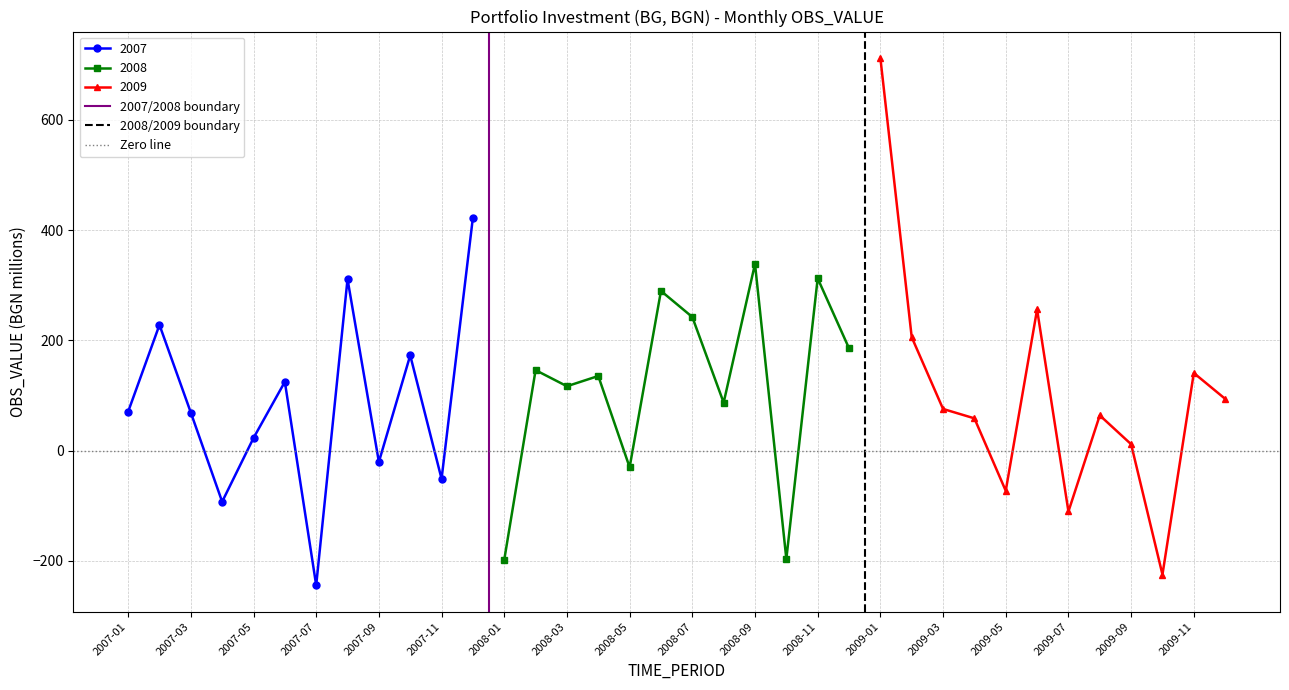

In 2007, how many points are higher than both neighbors (excluding endpoints)?

4